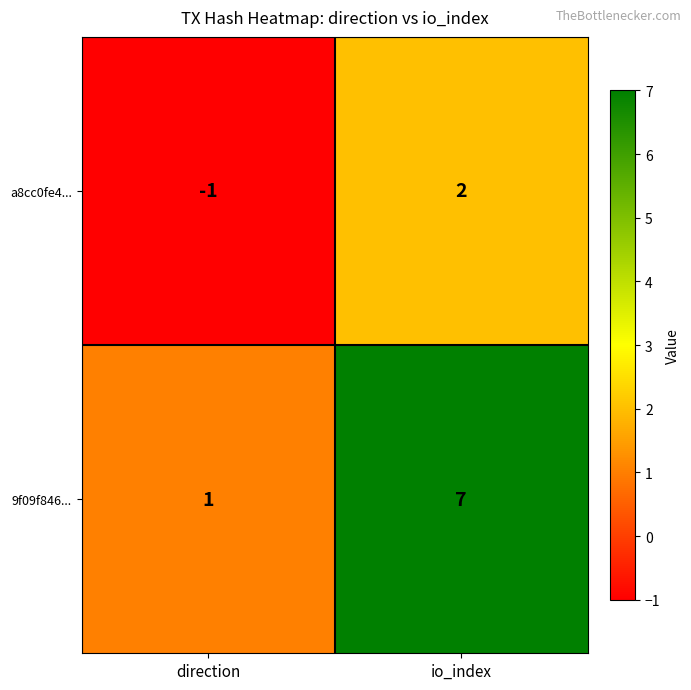

Which series has the widest spread of values?

9f09f846...